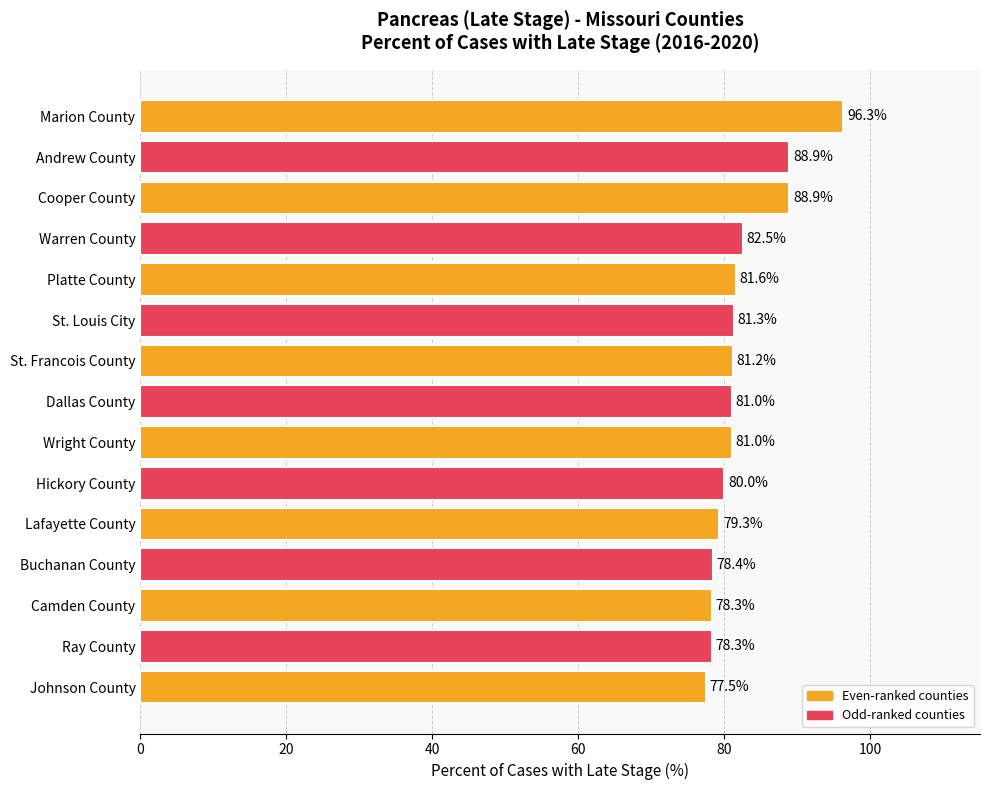

Between Cooper County and Camden County, which is larger?

Cooper County